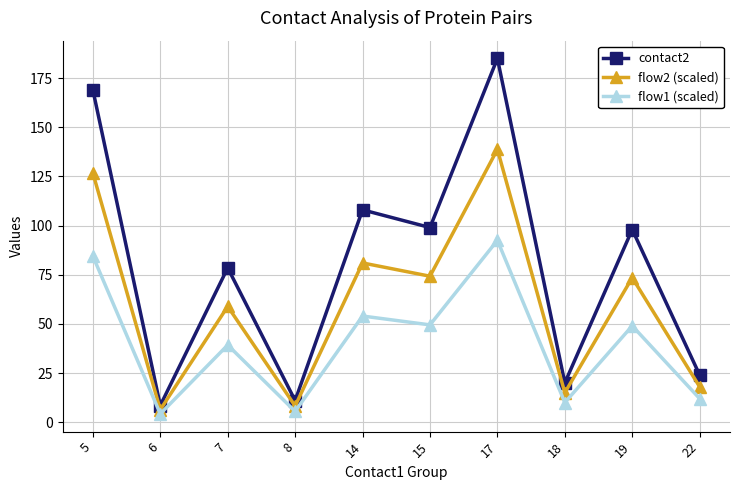

At 7, list the series in order from largest to smallest.

contact2, flow2 (scaled), flow1 (scaled)